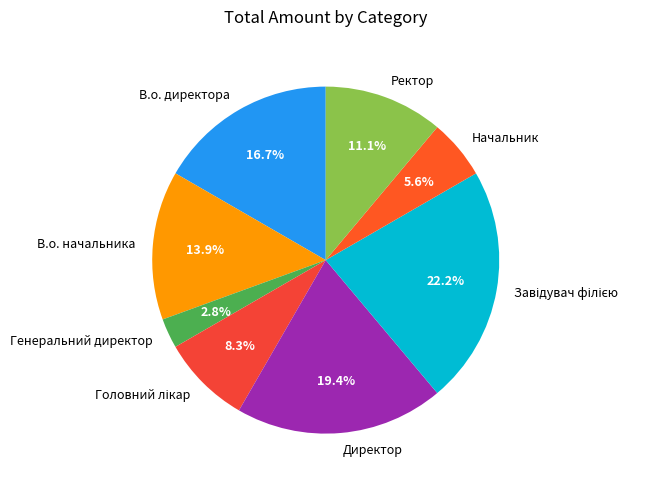

Is it true that В.о. директора is 31% of the pie?

False